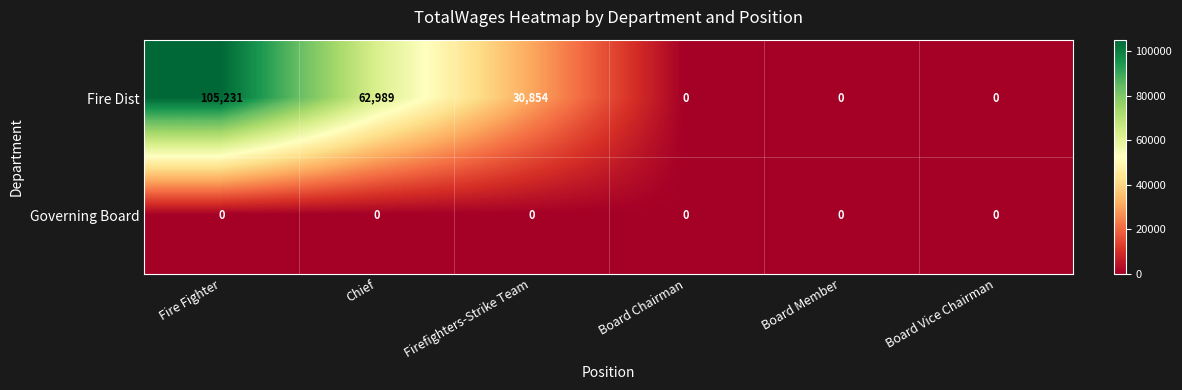

At which label does Fire Dist first exceed 30854?

Fire Fighter